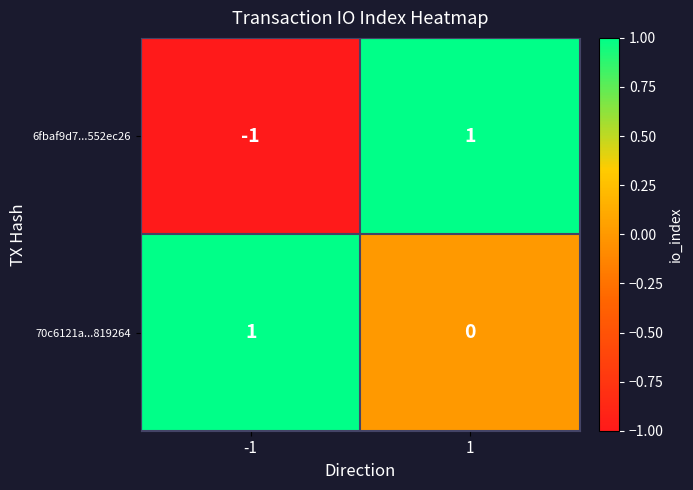

The 70c6121a...819264 series shows 1 at -1. True or false?

True